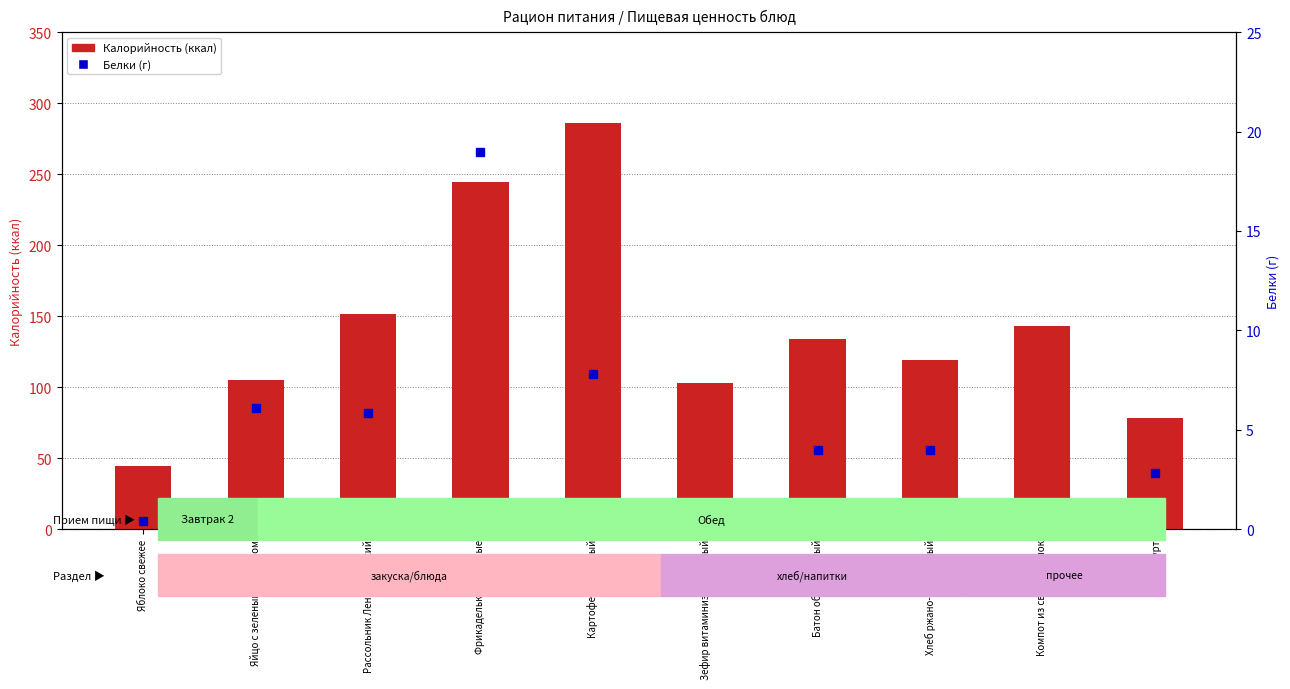

Which series changed the most between Яблоко свежее and Картофель тушеный?

Калорийность